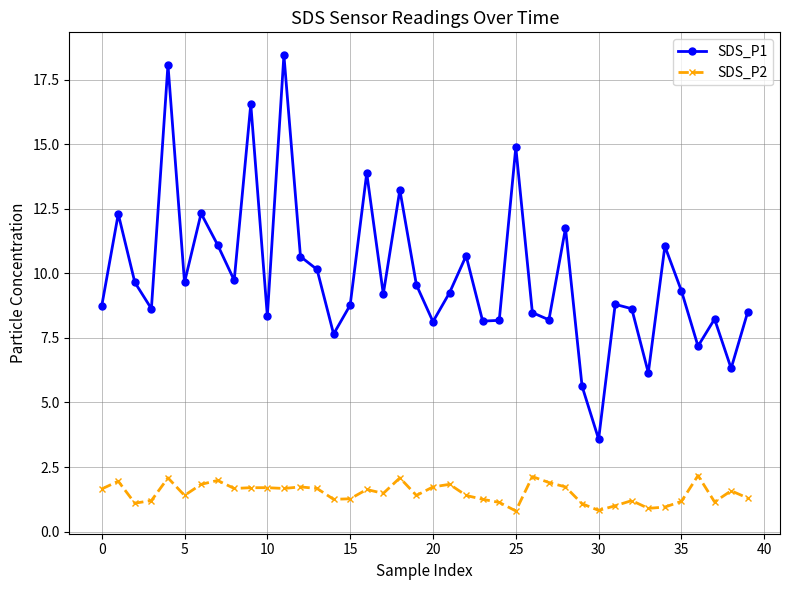

What is the value of the SDS_P2 point at the 29th from the left?

1.7